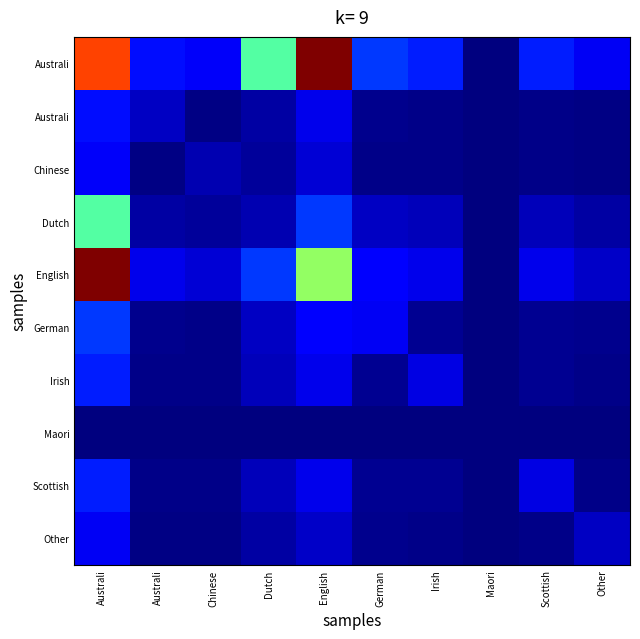

At which category is the sum across all series the highest?

Australi